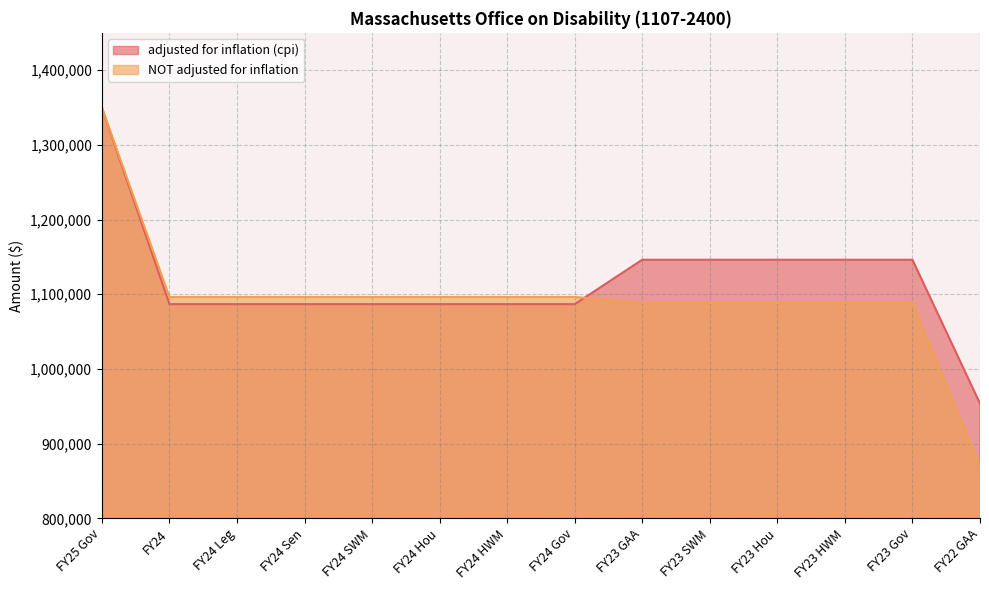

What is the average value of the NOT adjusted for inflation series?

1095344